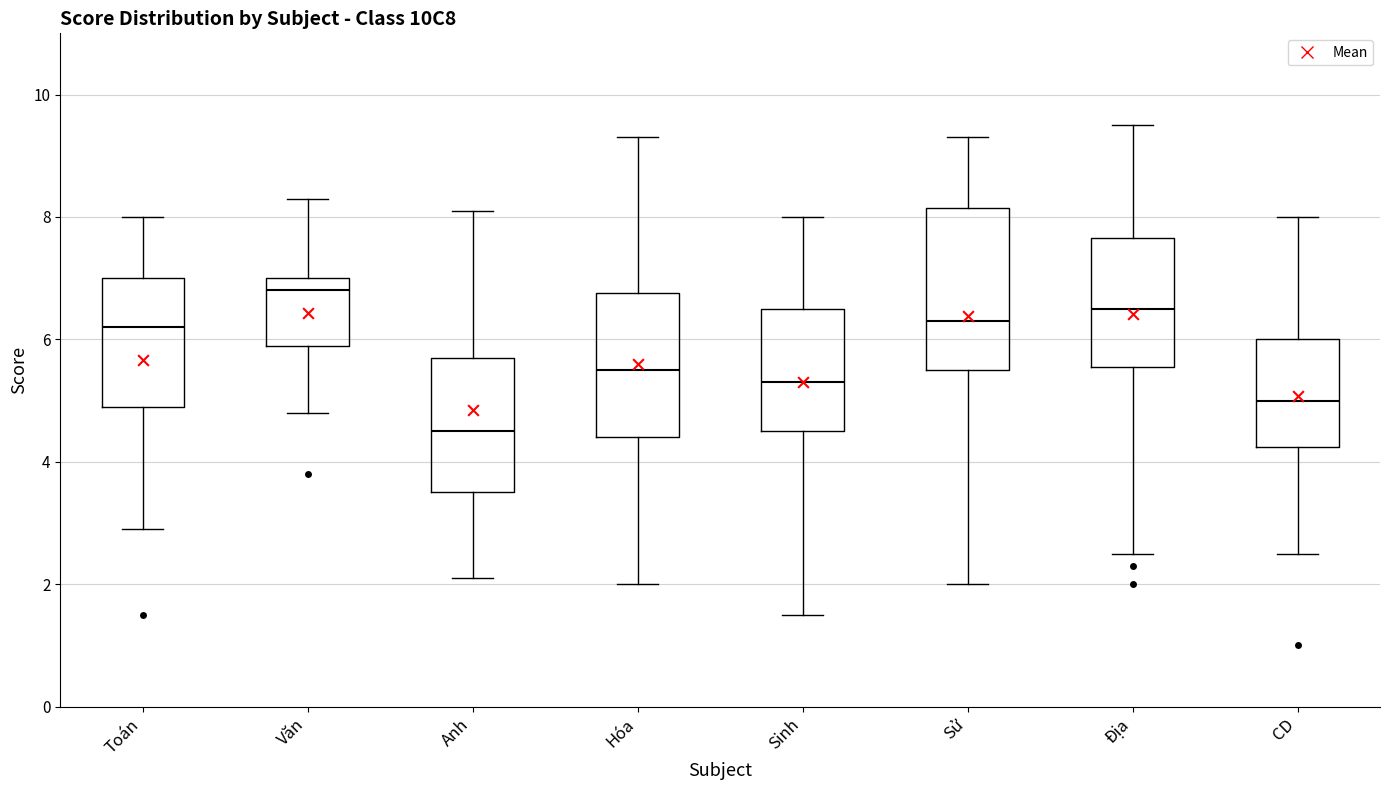

Reading left to right, read every box against the y-axis: the position of its median line, the range the box covers, and the ends of its whiskers. The values are not printed on the chart, so give them approximately, as read against the axis.

Toán: median 6.2, box 5.0 to 7.0, whiskers 3.0 to 8.0
Văn: median 6.8, box 6.0 to 7.0, whiskers 4.8 to 8.4
Anh: median 4.6, box 3.6 to 5.8, whiskers 2.2 to 8.2
Hóa: median 5.6, box 4.4 to 6.8, whiskers 2.0 to 9.4
Sinh: median 5.4, box 4.6 to 6.6, whiskers 1.6 to 8.0
Sử: median 6.4, box 5.6 to 8.2, whiskers 2.0 to 9.4
Địa: median 6.6, box 5.6 to 7.6, whiskers 2.6 to 9.6
CD: median 5.0, box 4.2 to 6.0, whiskers 2.6 to 8.0